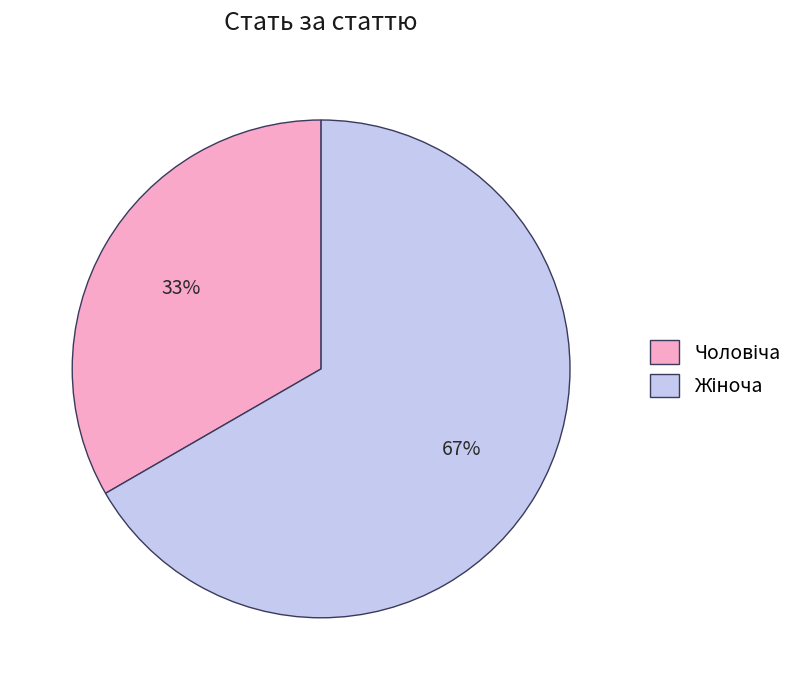

Is there a majority slice in this chart?

Yes